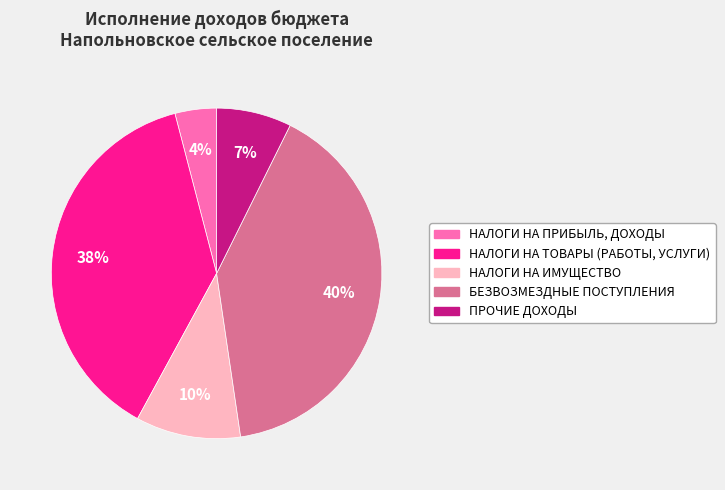

Combined, do ПРОЧИЕ ДОХОДЫ and НАЛОГИ НА ПРИБЫЛЬ, ДОХОДЫ account for over 50%?

No